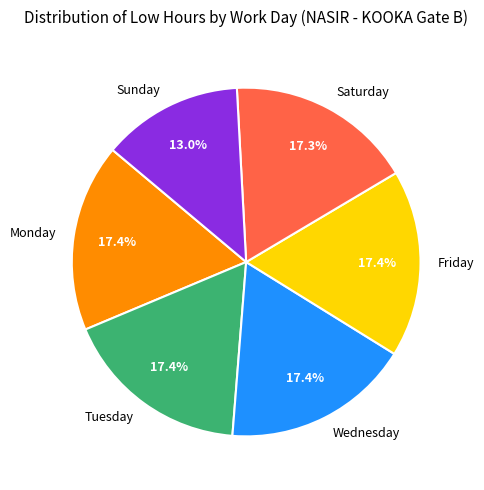

Which category has the smallest portion of the pie?

Sunday